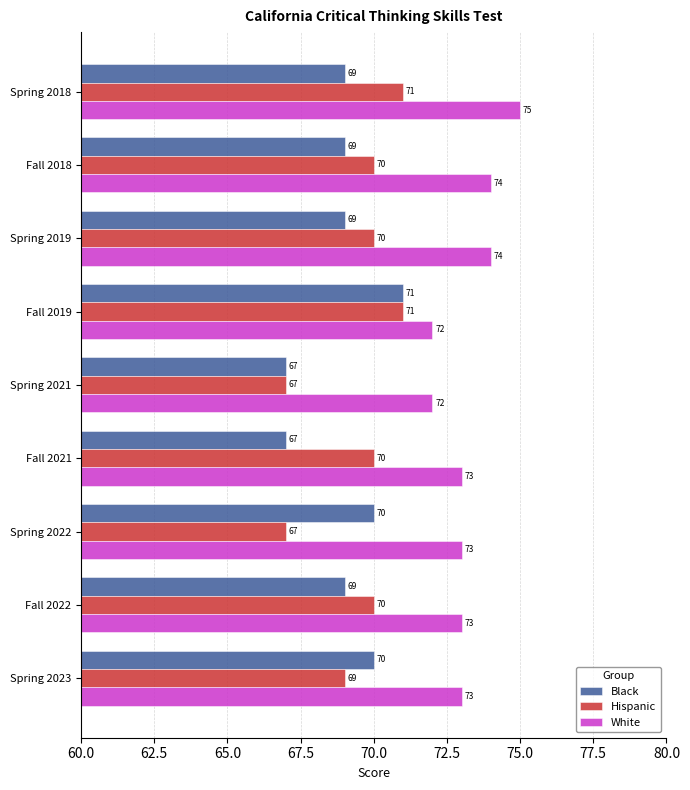

At how many categories does at least one series exceed 67?

9